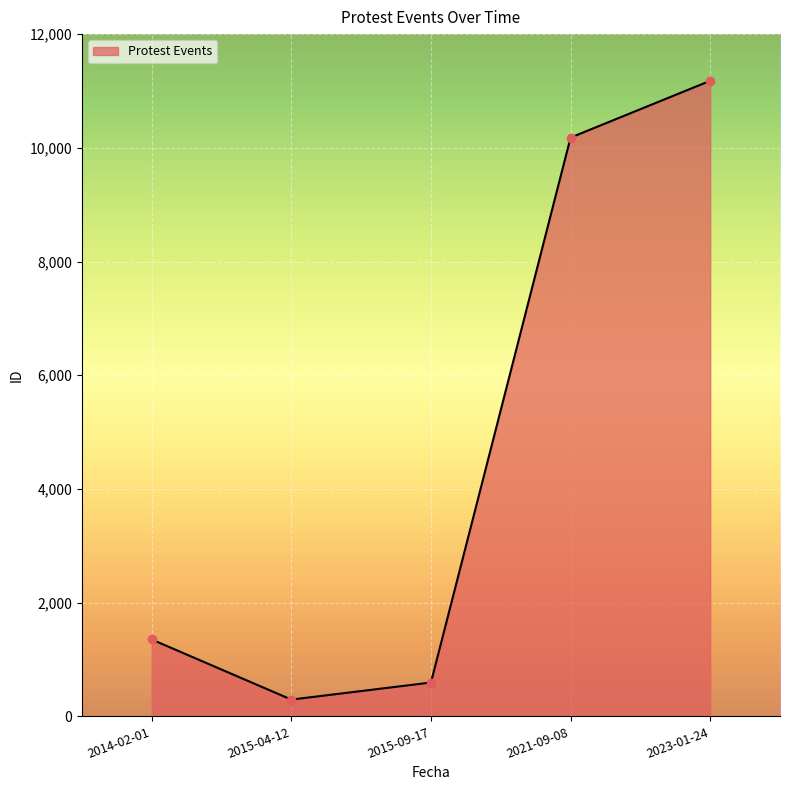

What is the change in value from 2015-09-17 to 2023-01-24?

+10584